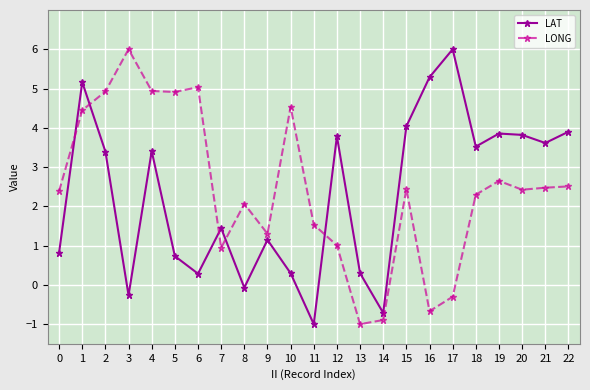

How many negative values does the LAT series have?

4